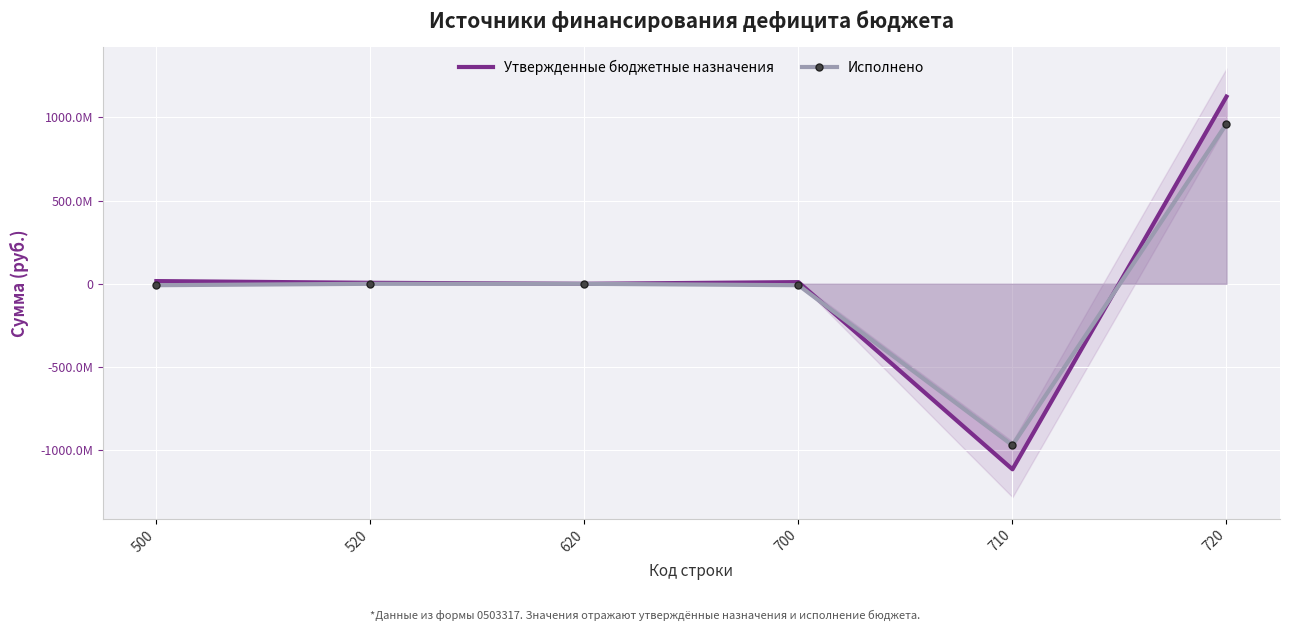

Where is Исполнено nearest to the value -4185422?

520